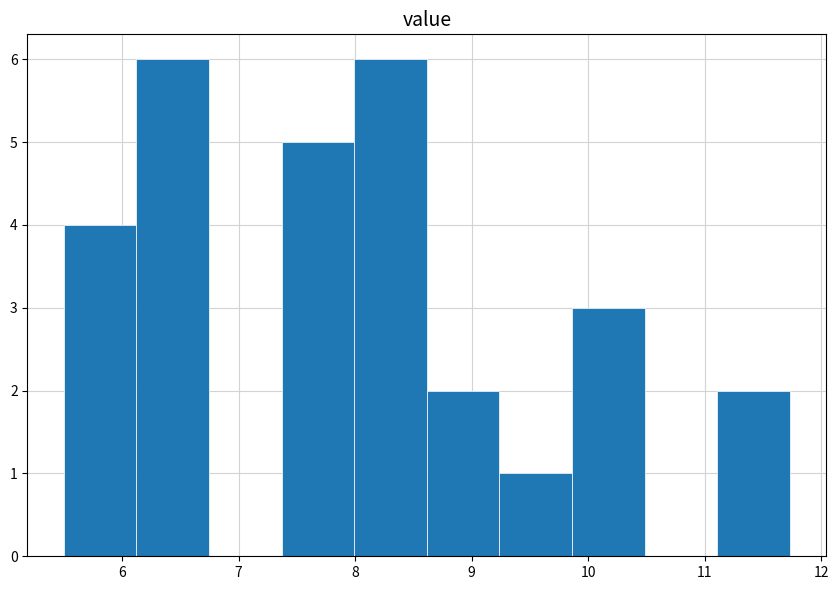

How tall is the bar that spans 11.1 to 11.7 on the x-axis? Neither the bar edges nor the heights are printed on the chart, so give them approximately, as read against the axes.

2